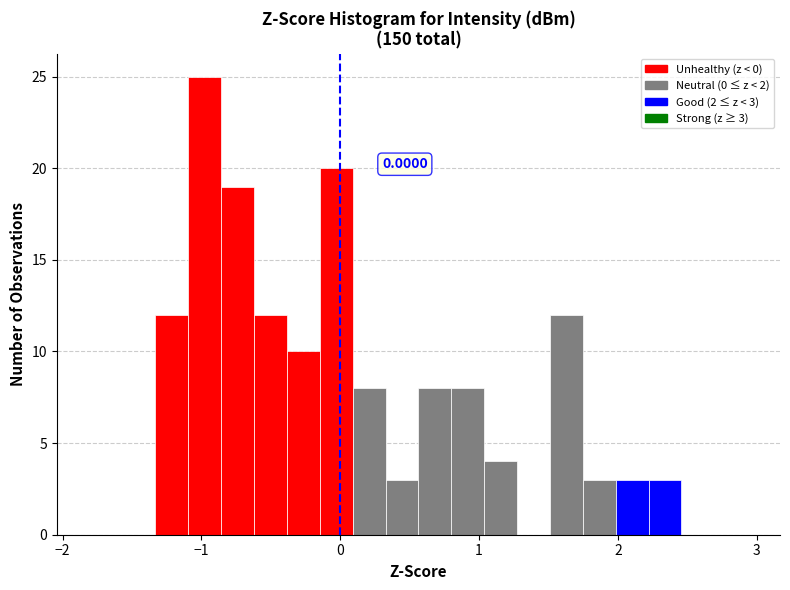

Around what value on the x-axis is the tallest bar? Give the approximate position of its centre, as read against the axis.

-1.0